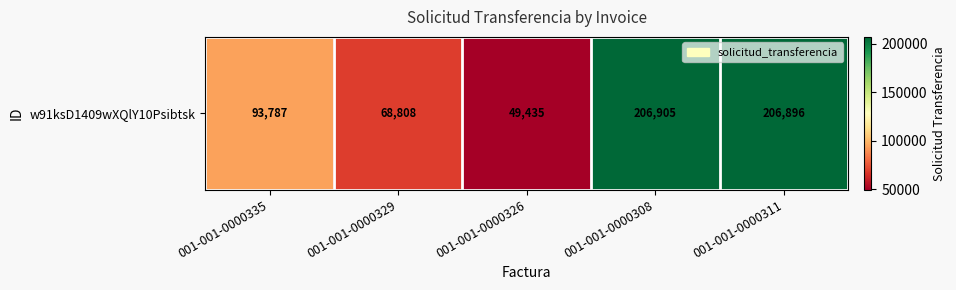

Reading right to left, what are all the values shown in this chart?

206896	206905	49435	68808	93787